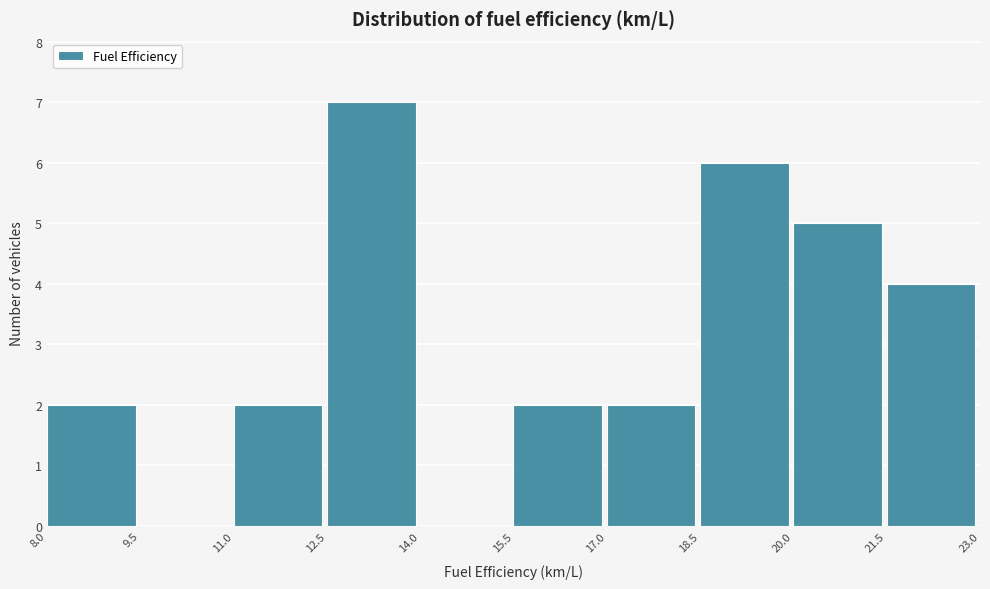

What is the height of the bar covering 8.0 to 9.5 on the x-axis? The values are not printed on the chart, so give them approximately, as read against the axis.

2